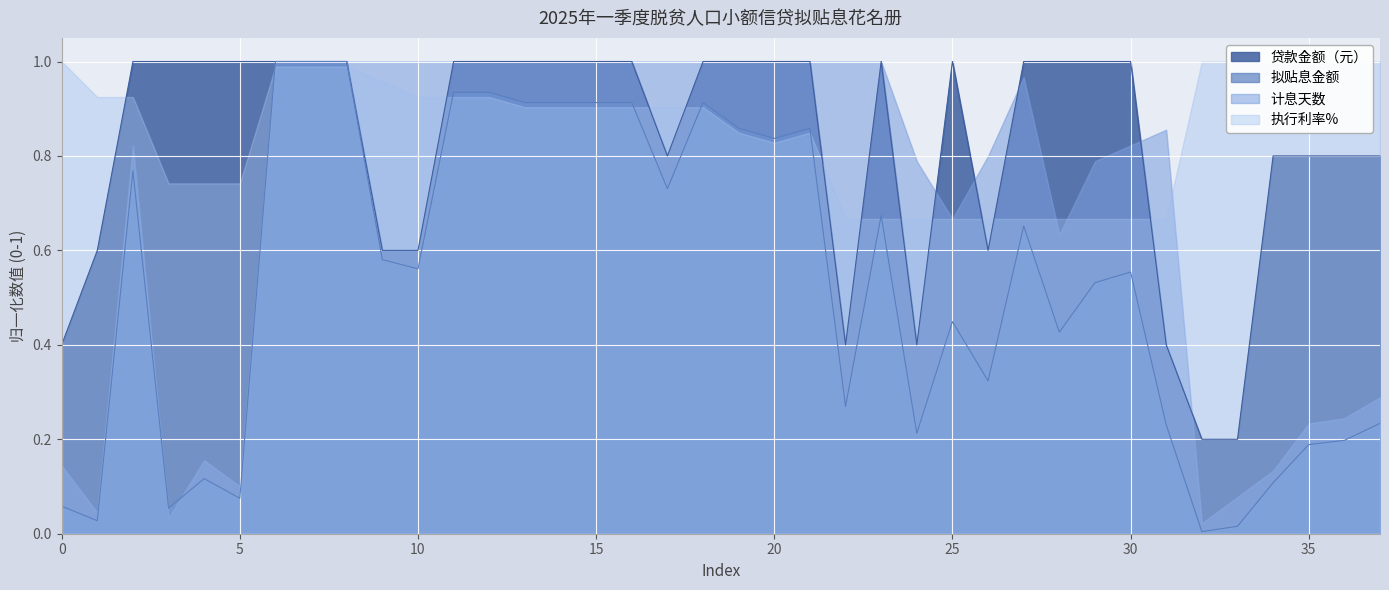

The 贷款金额（元） series shows 0.2 at 10. True or false?

False